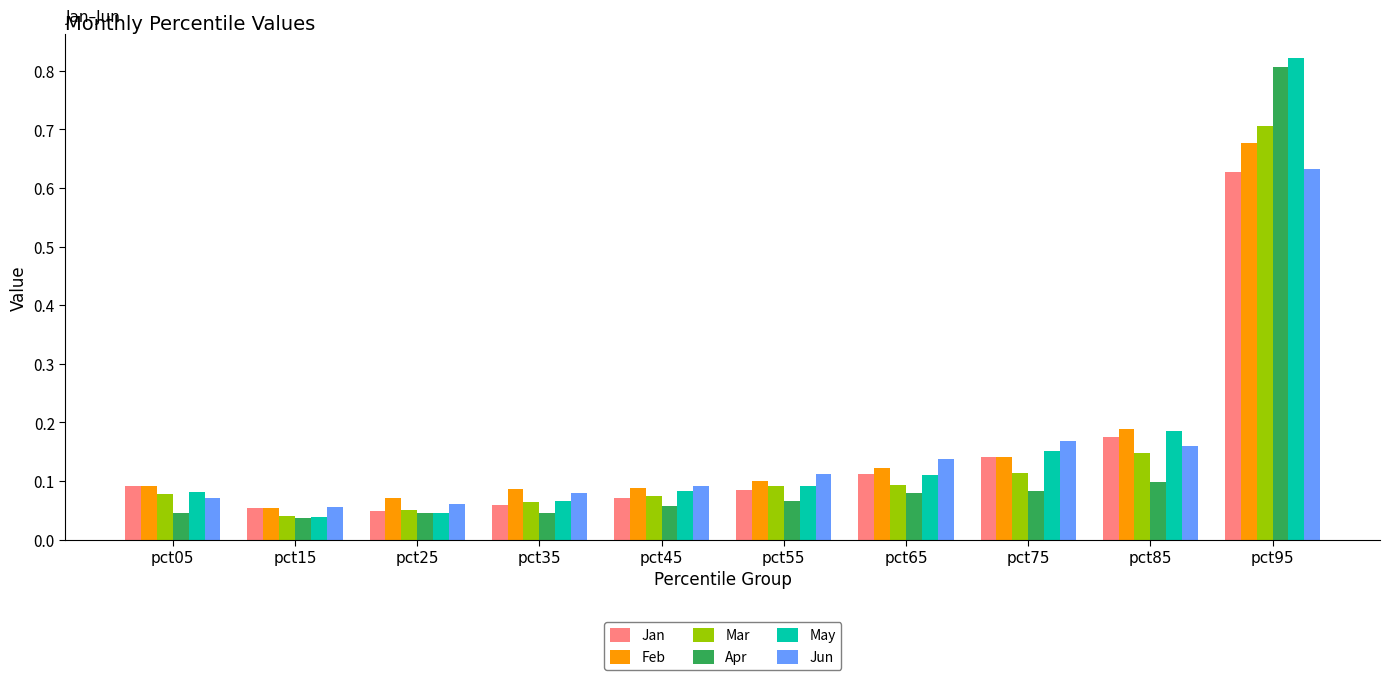

What is the sum of all Jan values?

1.5